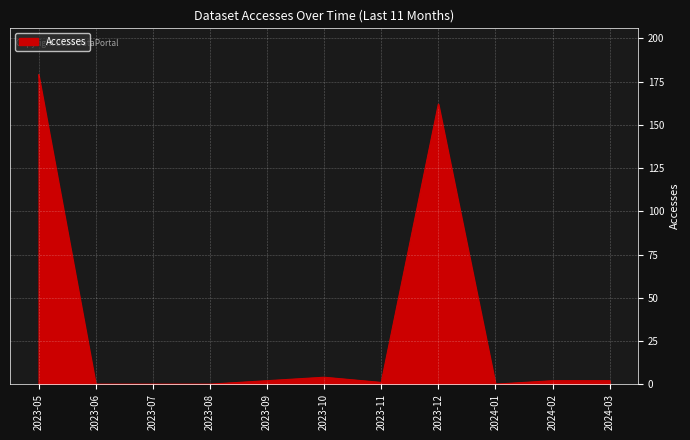

What is the sum of all values?

352